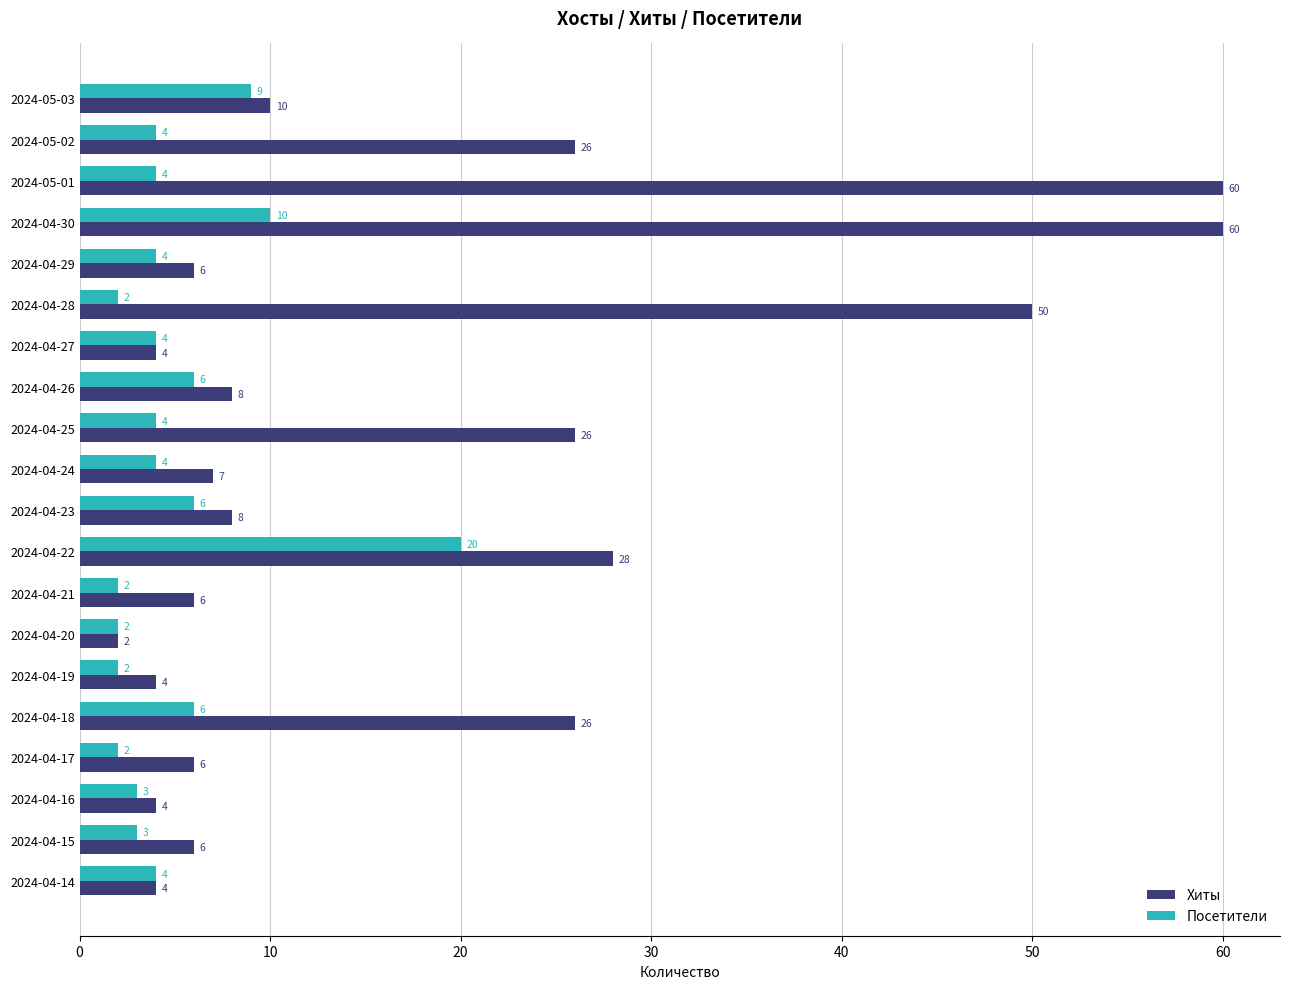

The value of Посетители at 2024-04-26 is 9. True or false?

False